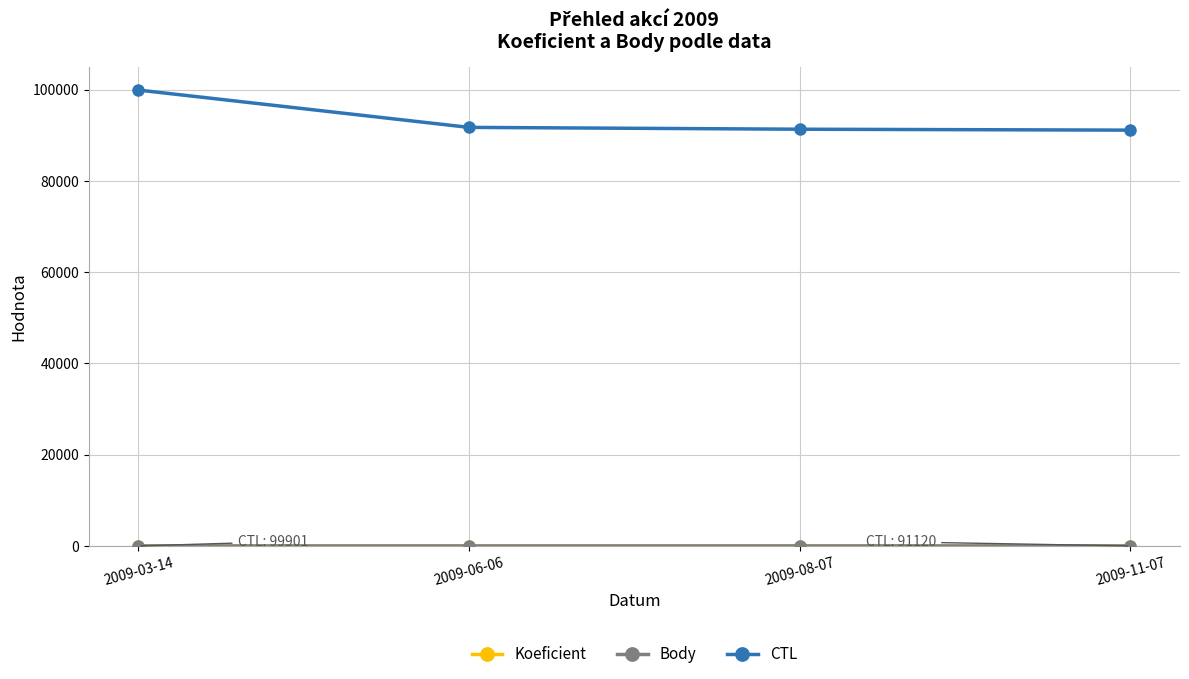

What is the average value of the Koeficient series?

4